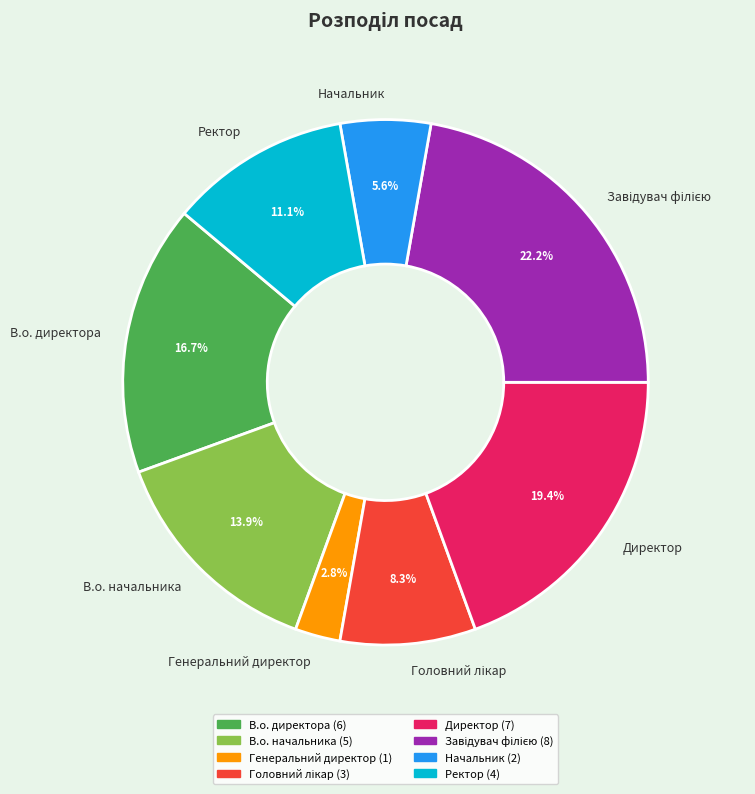

How many segments does this pie chart have?

8